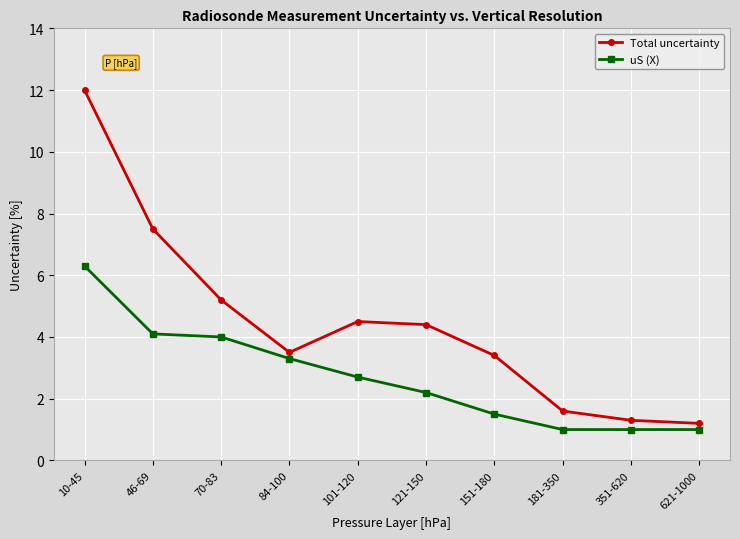

Rank the series by their average value, from lowest to highest.

uS (X), Total uncertainty